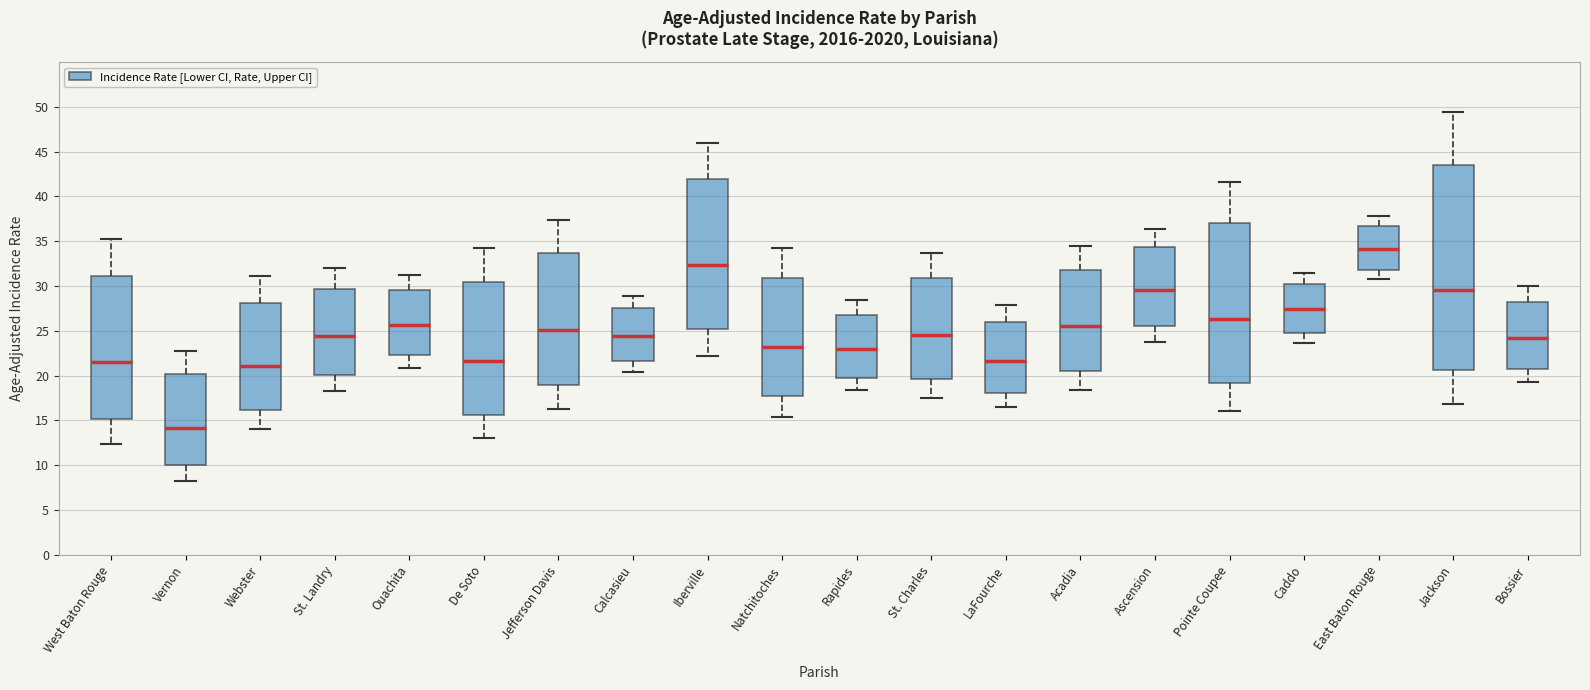

Reading left to right, read every box against the y-axis: the position of its median line, the range the box covers, and the ends of its whiskers. The values are not printed on the chart, so give them approximately, as read against the axis.

West Baton Rouge: median 21.5, box 15.0 to 31.0, whiskers 12.5 to 35.5
Vernon: median 14.0, box 10.0 to 20.0, whiskers 8.0 to 23.0
Webster: median 21.0, box 16.0 to 28.0, whiskers 14.0 to 31.0
St. Landry: median 24.5, box 20.0 to 29.5, whiskers 18.5 to 32.0
Ouachita: median 25.5, box 22.5 to 29.5, whiskers 21.0 to 31.0
De Soto: median 21.5, box 15.5 to 30.5, whiskers 13.0 to 34.5
Jefferson Davis: median 25.0, box 19.0 to 33.5, whiskers 16.5 to 37.5
Calcasieu: median 24.5, box 21.5 to 27.5, whiskers 20.5 to 29.0
Iberville: median 32.5, box 25.5 to 42.0, whiskers 22.0 to 46.0
Natchitoches: median 23.0, box 17.5 to 31.0, whiskers 15.5 to 34.0
Rapides: median 23.0, box 20.0 to 27.0, whiskers 18.5 to 28.5
St. Charles: median 24.5, box 19.5 to 31.0, whiskers 17.5 to 33.5
LaFourche: median 21.5, box 18.0 to 26.0, whiskers 16.5 to 28.0
Acadia: median 25.5, box 20.5 to 32.0, whiskers 18.5 to 34.5
Ascension: median 29.5, box 25.5 to 34.5, whiskers 24.0 to 36.5
Pointe Coupee: median 26.5, box 19.0 to 37.0, whiskers 16.0 to 41.5
Caddo: median 27.5, box 24.5 to 30.5, whiskers 23.5 to 31.5
East Baton Rouge: median 34.0, box 32.0 to 36.5, whiskers 31.0 to 38.0
Jackson: median 29.5, box 20.5 to 43.5, whiskers 17.0 to 49.5
Bossier: median 24.0, box 21.0 to 28.5, whiskers 19.5 to 30.0